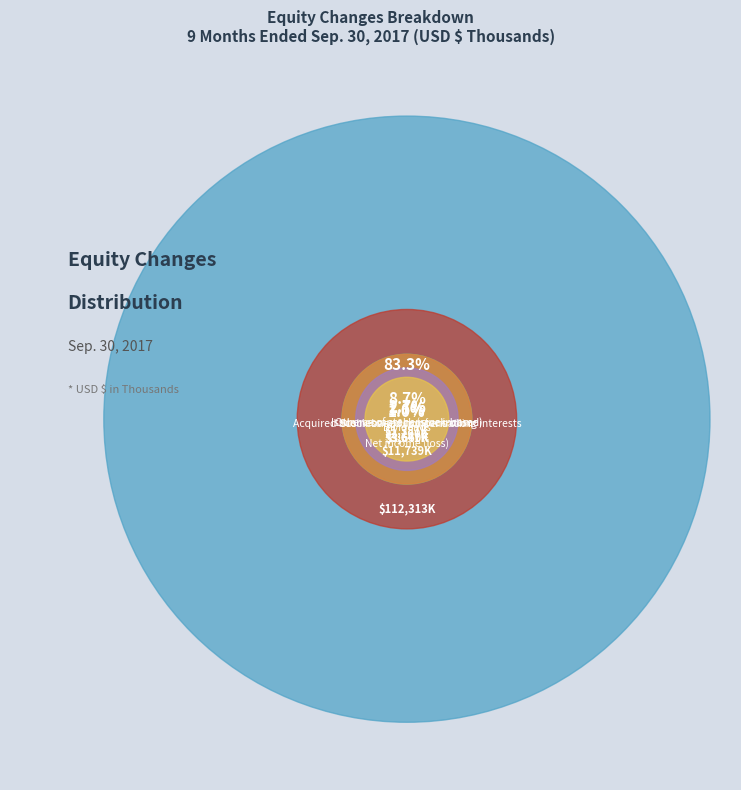

Rank the categories by value from highest to lowest.

Net income (loss), Dividends, Stock-based compensation, Acquired business and noncontrolling interests, Issuance of stock (stock-based), Other comprehensive income